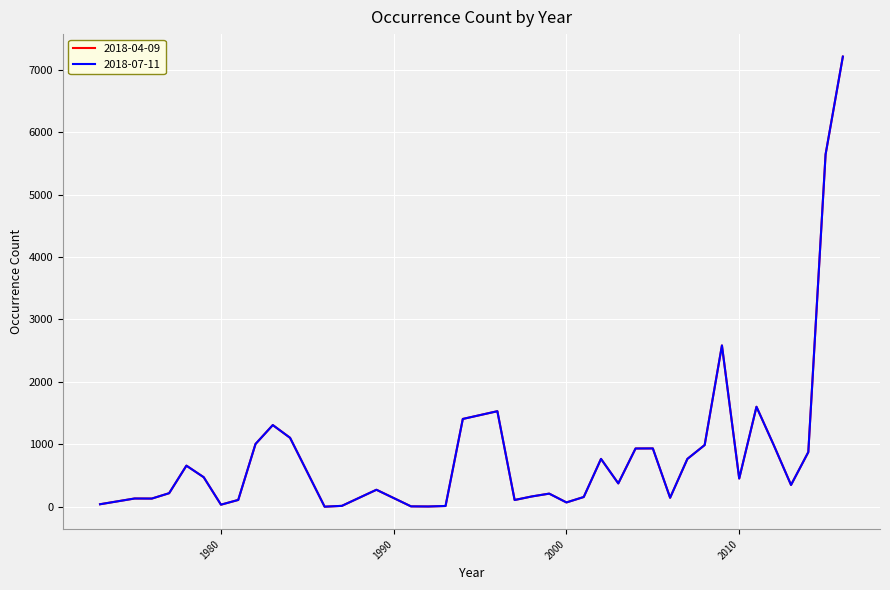

Which series has the largest total across all categories?

2018-04-09